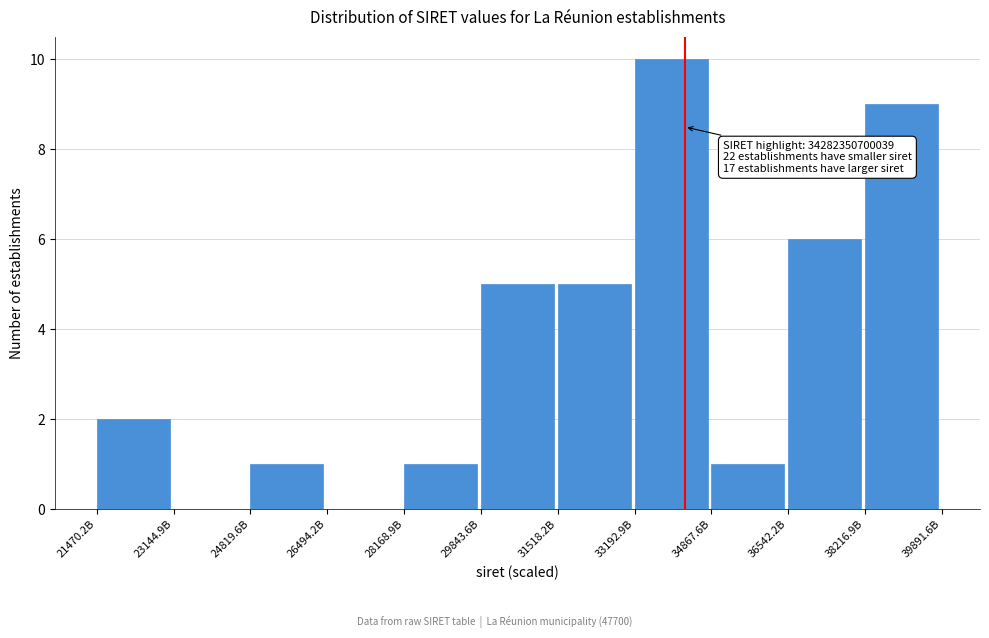

Reading left to right, extract all data points from this chart.

21470.2B=2	23144.9B=0	24819.6B=1	26494.2B=0	28168.9B=1	29843.6B=5	31518.2B=5	33192.9B=10	34867.6B=1	36542.2B=6	38216.9B=9